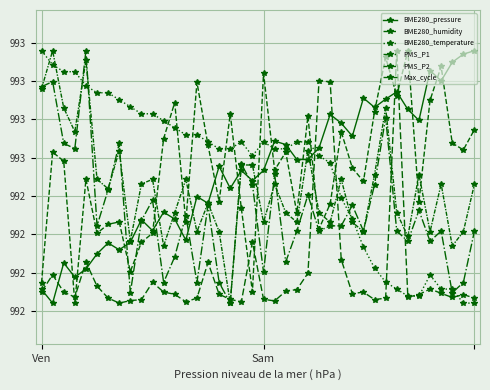

Is this an area chart (filled region under the line)?

No